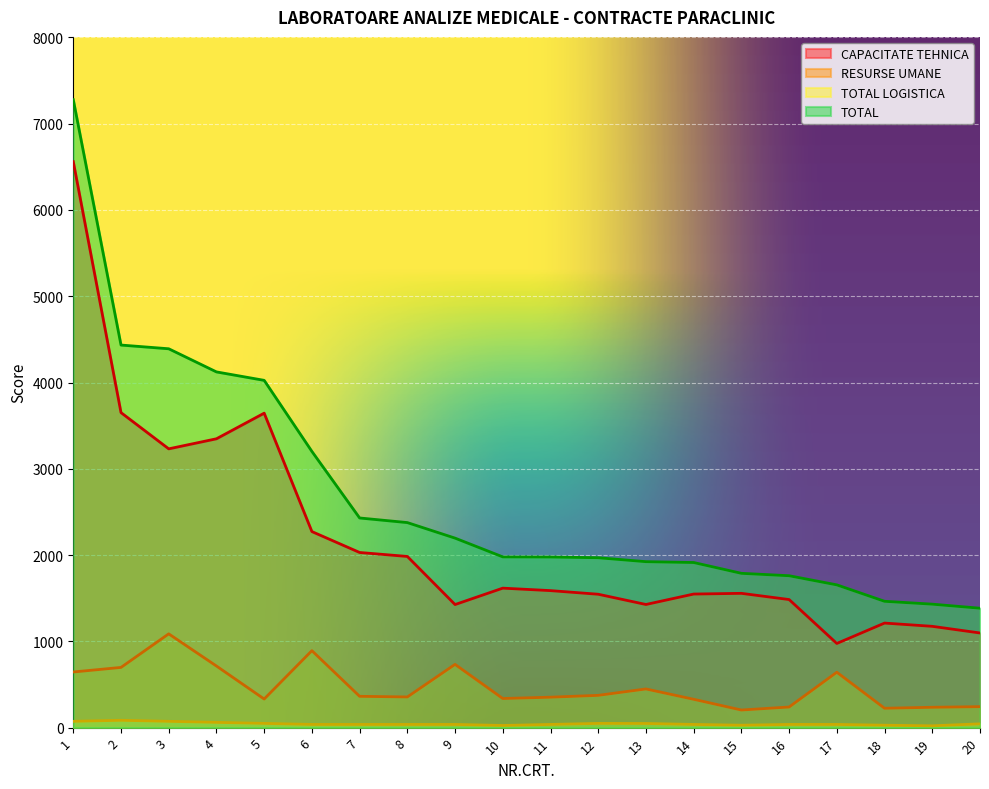

Is it true that CAPACITATE TEHNICA equals 1054.5 at 15?

False